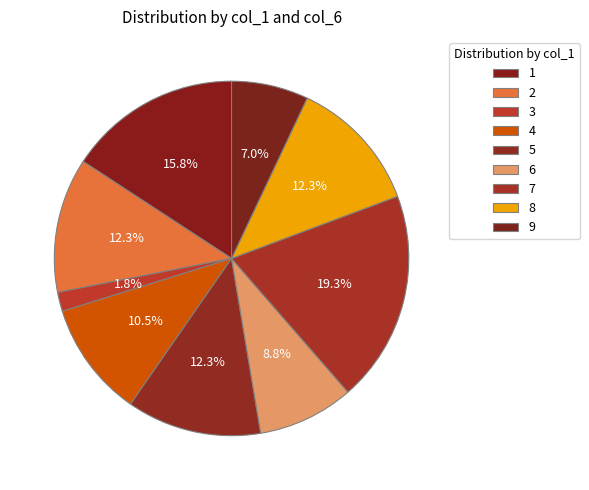

Is there a majority slice in this chart?

No